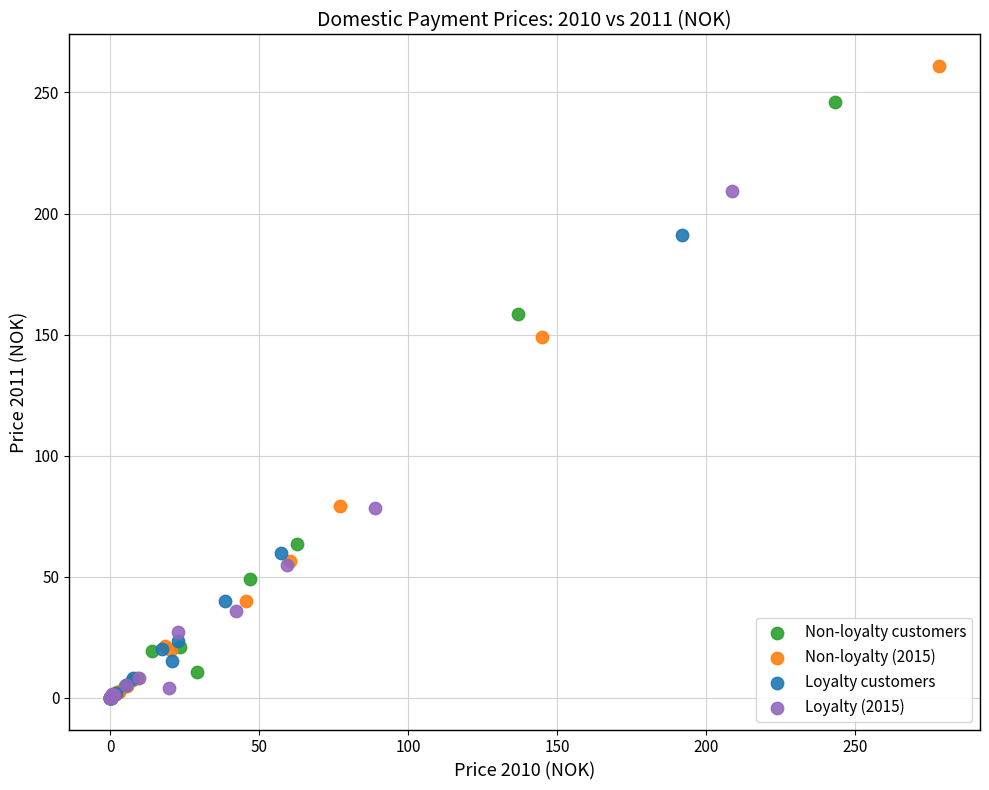

What are all the series names shown in the legend?

Non-loyalty customers, Non-loyalty (2015), Loyalty customers, Loyalty (2015)